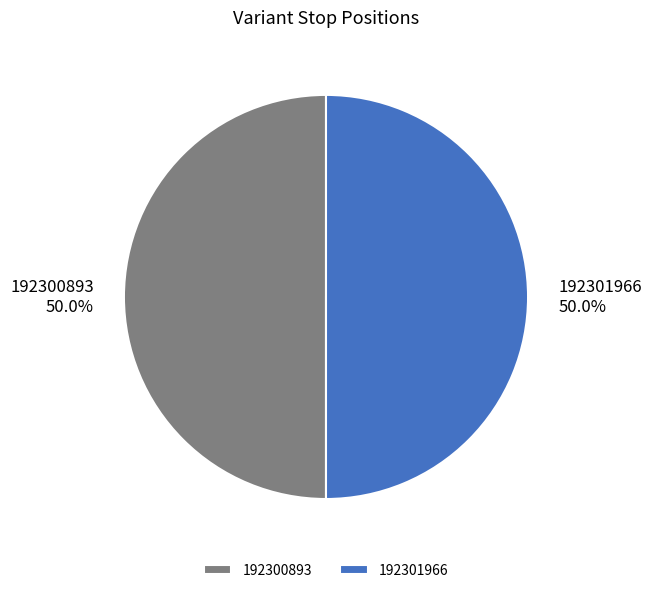

What is the ratio of the value at 192301966 to the value at 192300893?

1.0